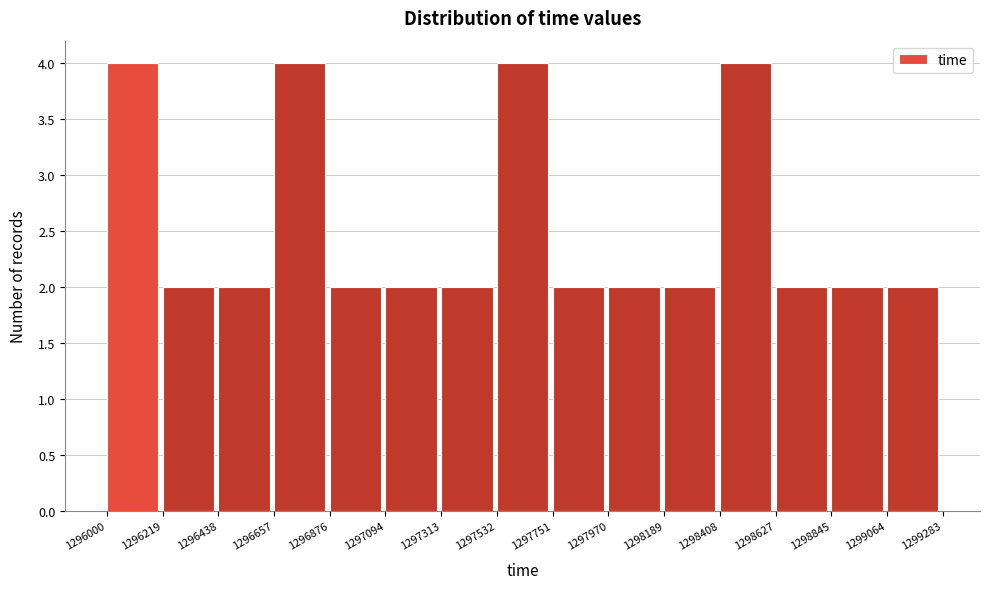

How tall is the bar that spans 1297970 to 1298189 on the x-axis? The values are not printed on the chart, so give them approximately, as read against the axis.

2